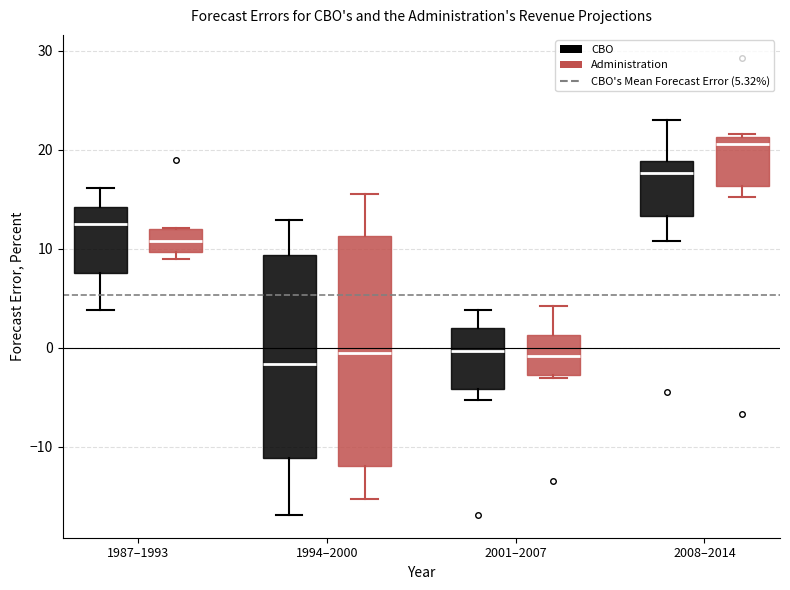

Where does the median line of the box for 2001–2007 (Administration) sit on the y-axis? The values are not printed on the chart, so give them approximately, as read against the axis.

-1